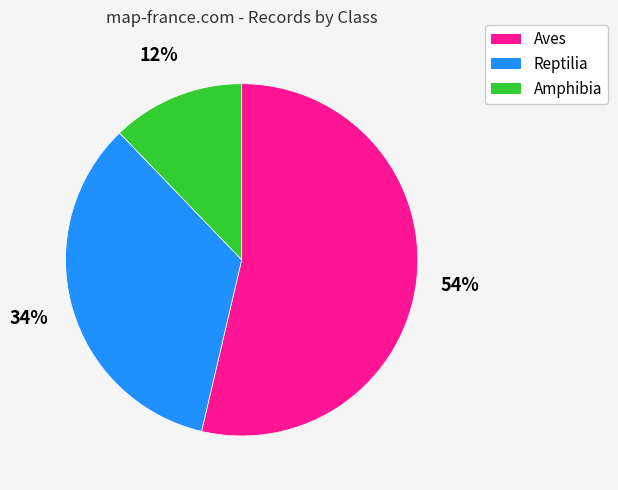

Rank the categories by value from lowest to highest.

Amphibia, Reptilia, Aves